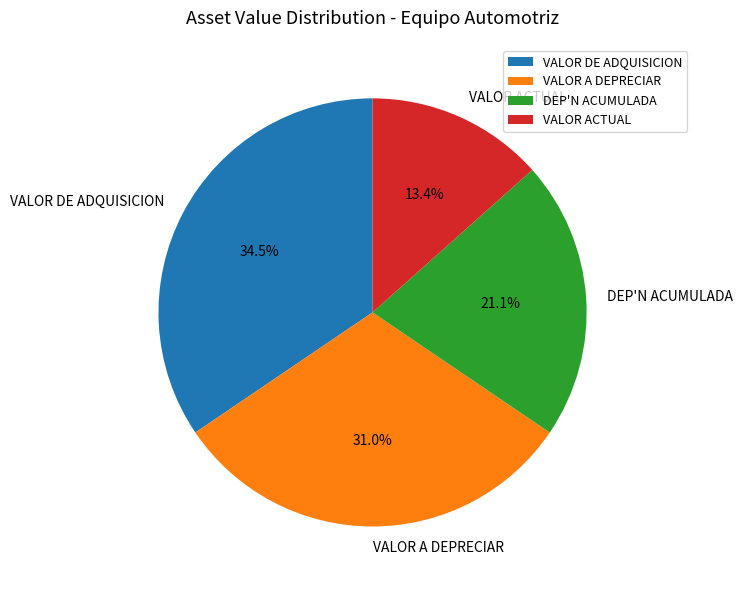

Is VALOR ACTUAL the majority of the pie?

No